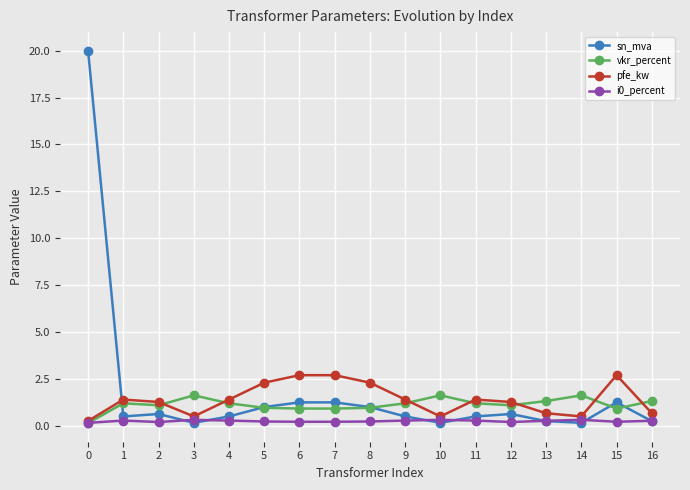

What is the average value of the sn_mva series?

1.8